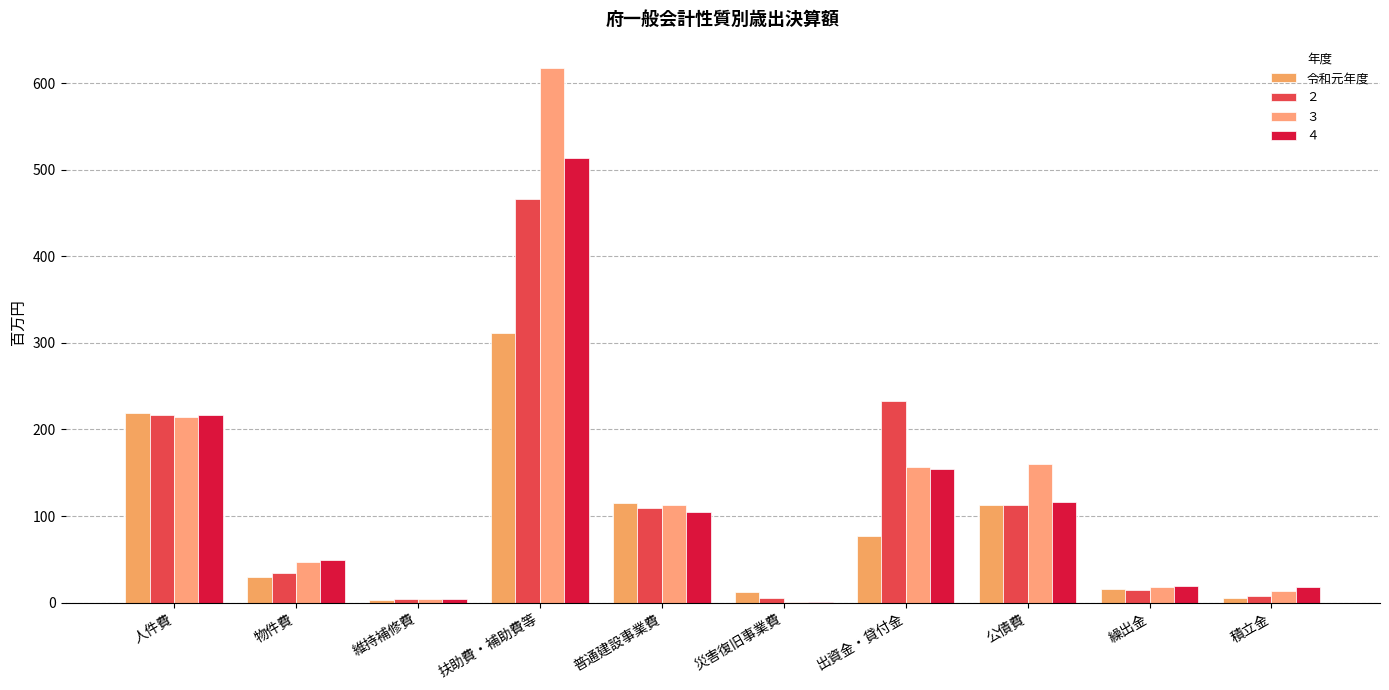

At which category does the chart reach its peak across all series?

扶助費・補助費等